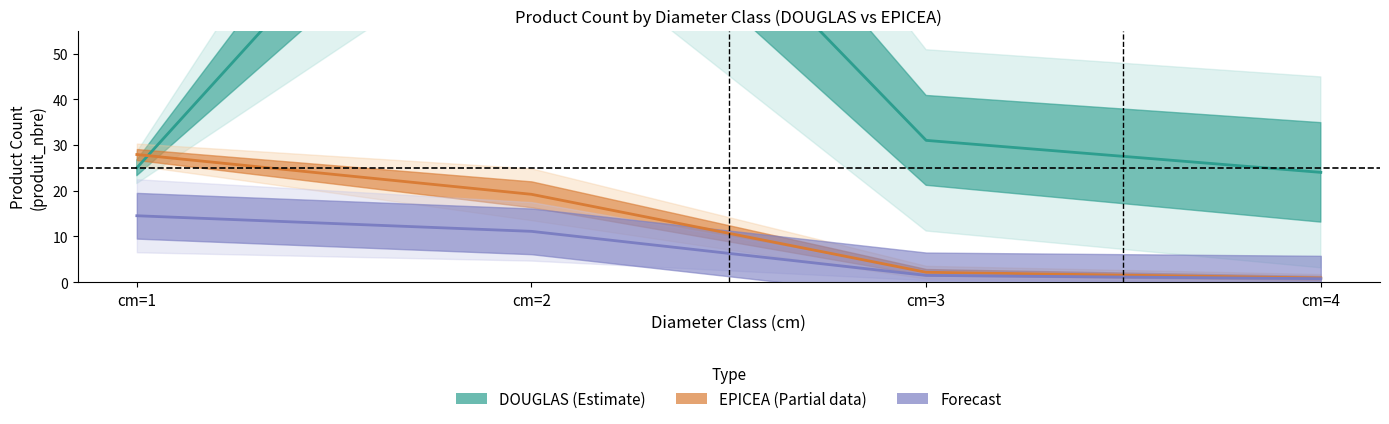

In DOUGLAS produit_nbre, how many points are higher than both neighbors (excluding endpoints)?

1